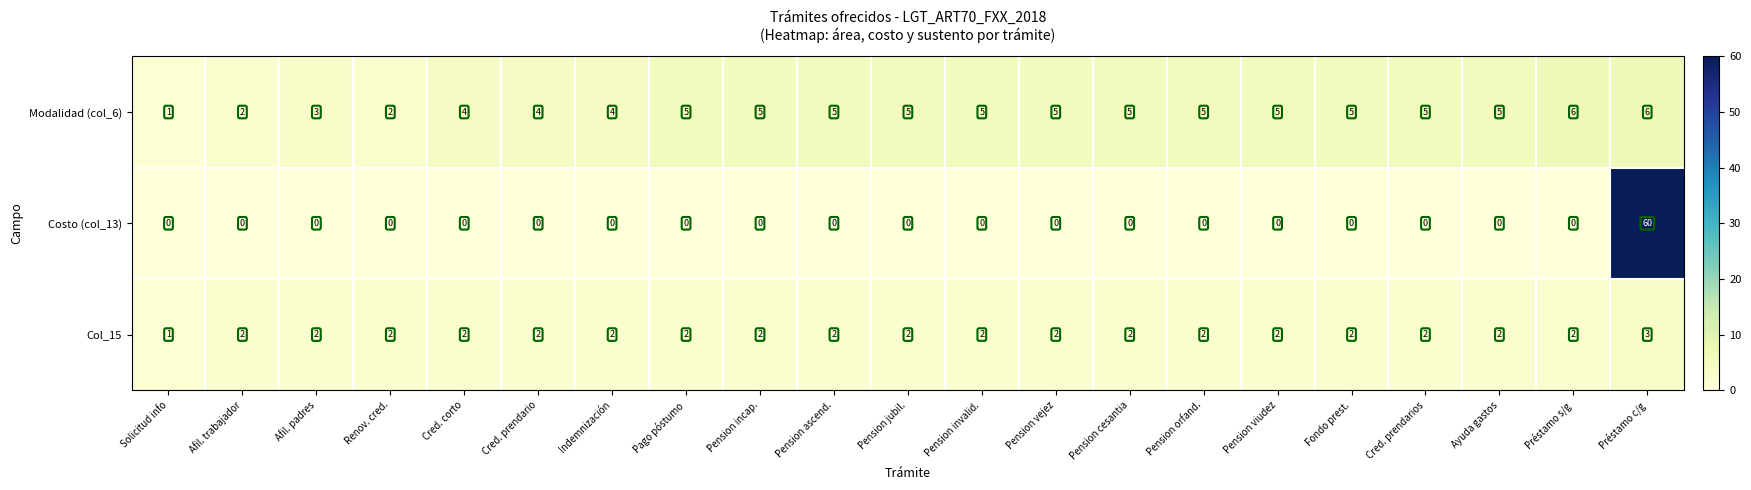

List the series in order of their overall mean, highest first.

Modalidad (col_6), Costo (col_13), Col_15